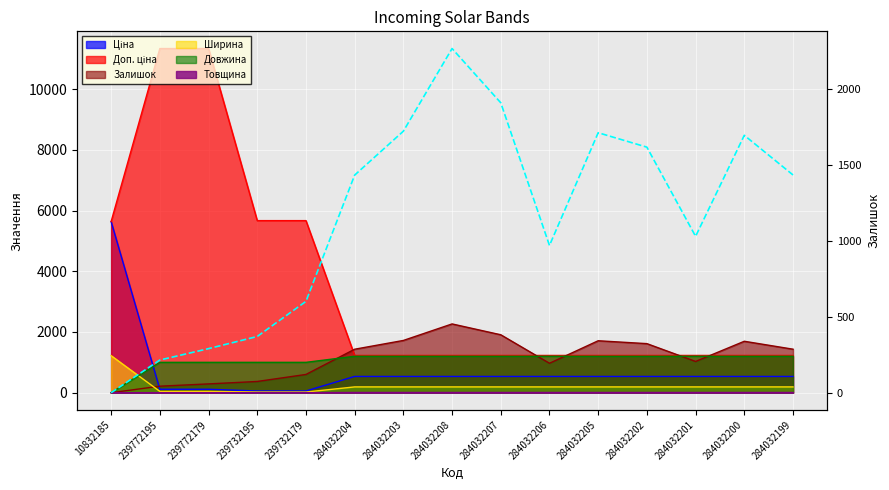

True or false: the data shows 375 at 284032203.

False